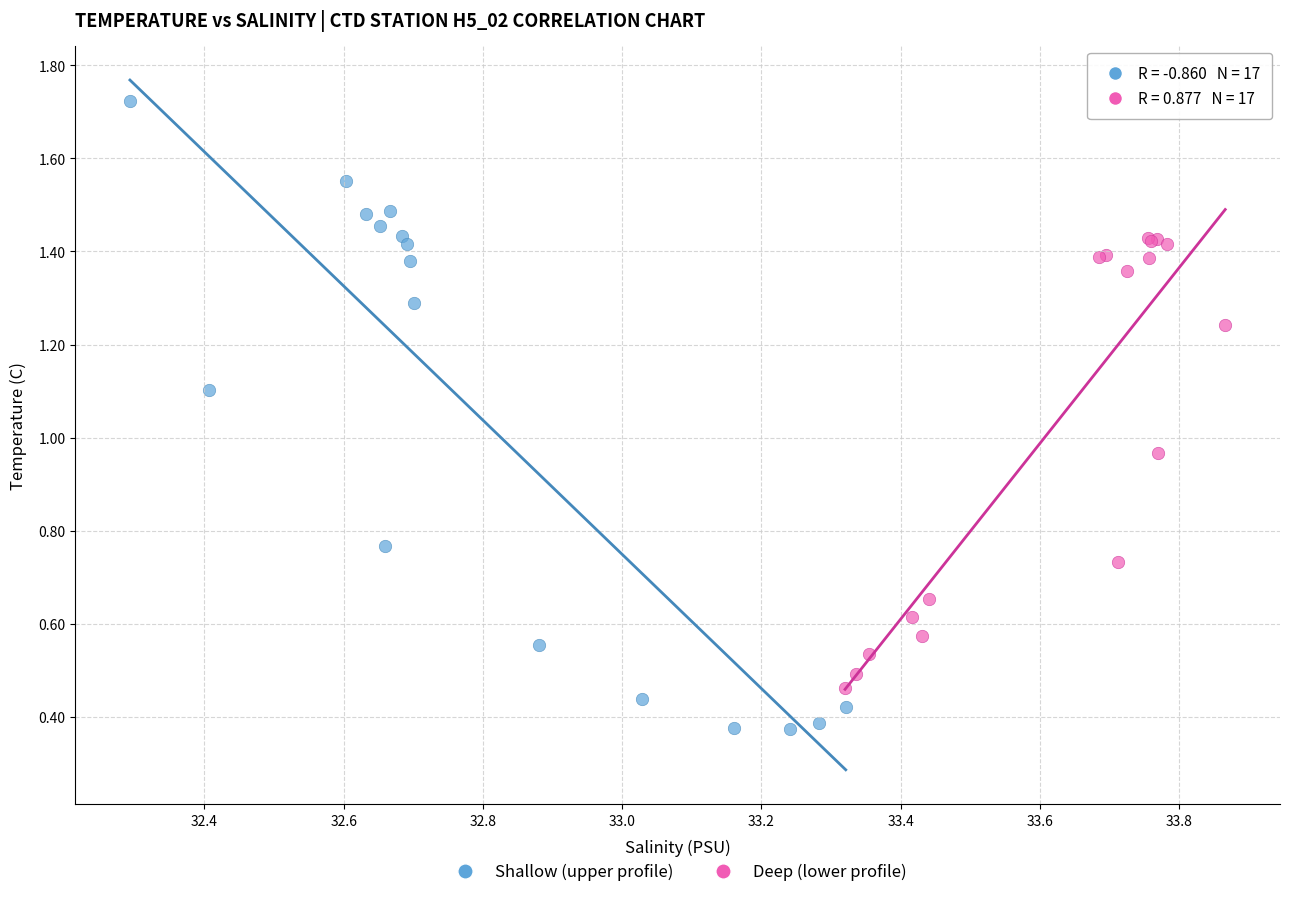

Which series contains the highest Y value?

Shallow (upper profile)